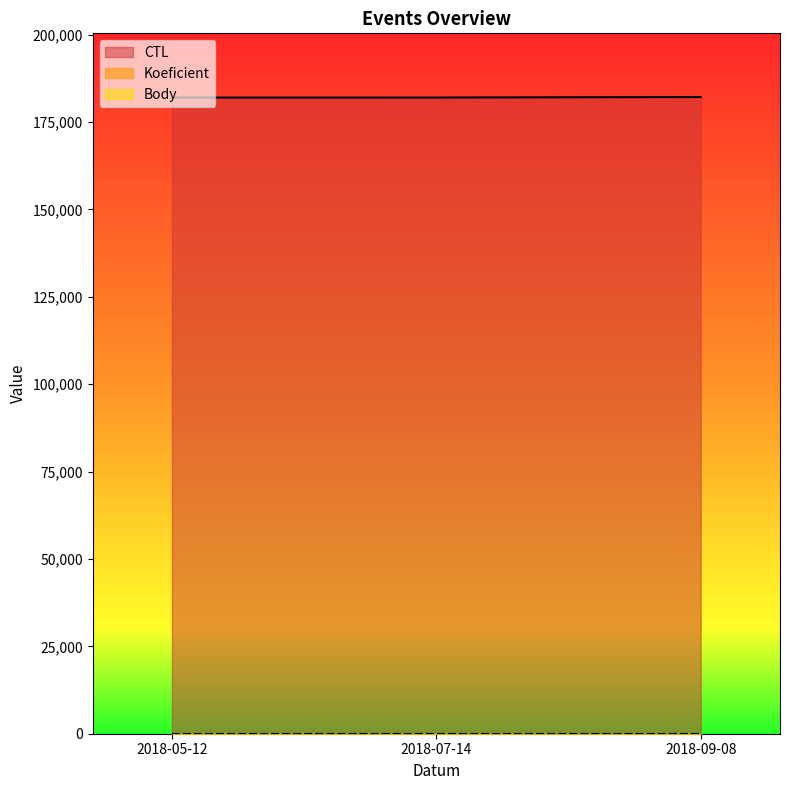

Does the chart have visible grid lines?

No